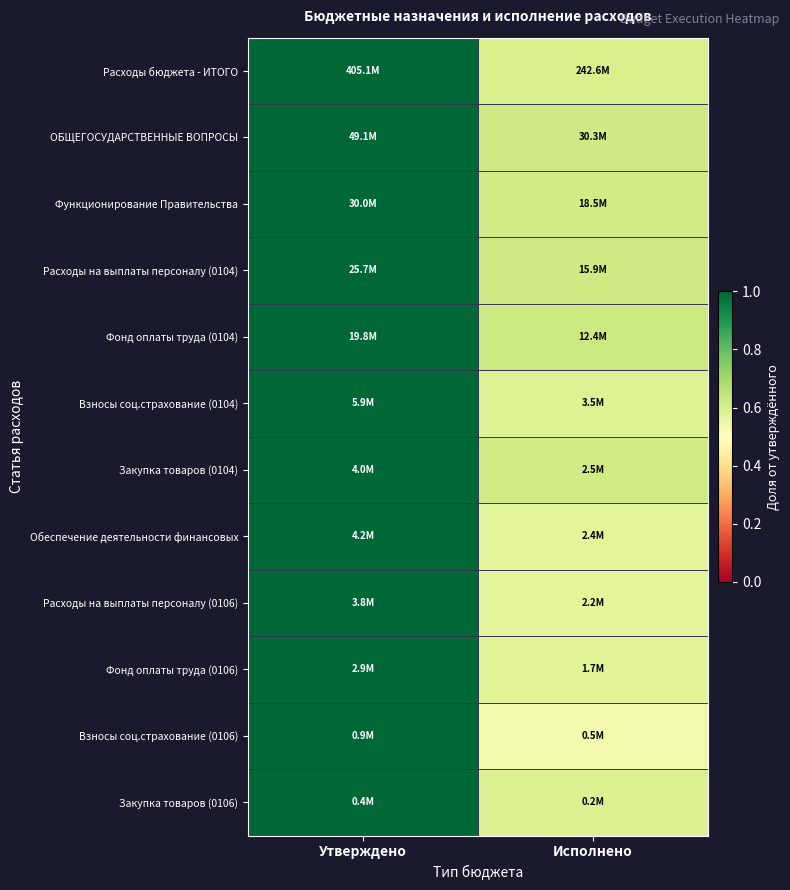

Reading right to left, list all the values displayed in this chart.

Расходы бюджета - ИТОГО: Исполнено=0.6	Утверждено=1.0
ОБЩЕГОСУДАРСТВЕННЫЕ ВОПРОСЫ: Исполнено=0.6	Утверждено=1.0
Функционирование Правительства: Исполнено=0.6	Утверждено=1.0
Расходы на выплаты персоналу (0104): Исполнено=0.6	Утверждено=1.0
Фонд оплаты труда (0104): Исполнено=0.6	Утверждено=1.0
Взносы соц.страхование (0104): Исполнено=0.6	Утверждено=1.0
Закупка товаров (0104): Исполнено=0.6	Утверждено=1.0
Обеспечение деятельности финансовых: Исполнено=0.6	Утверждено=1.0
Расходы на выплаты персоналу (0106): Исполнено=0.6	Утверждено=1.0
Фонд оплаты труда (0106): Исполнено=0.6	Утверждено=1.0
Взносы соц.страхование (0106): Исполнено=0.5	Утверждено=1.0
Закупка товаров (0106): Исполнено=0.6	Утверждено=1.0